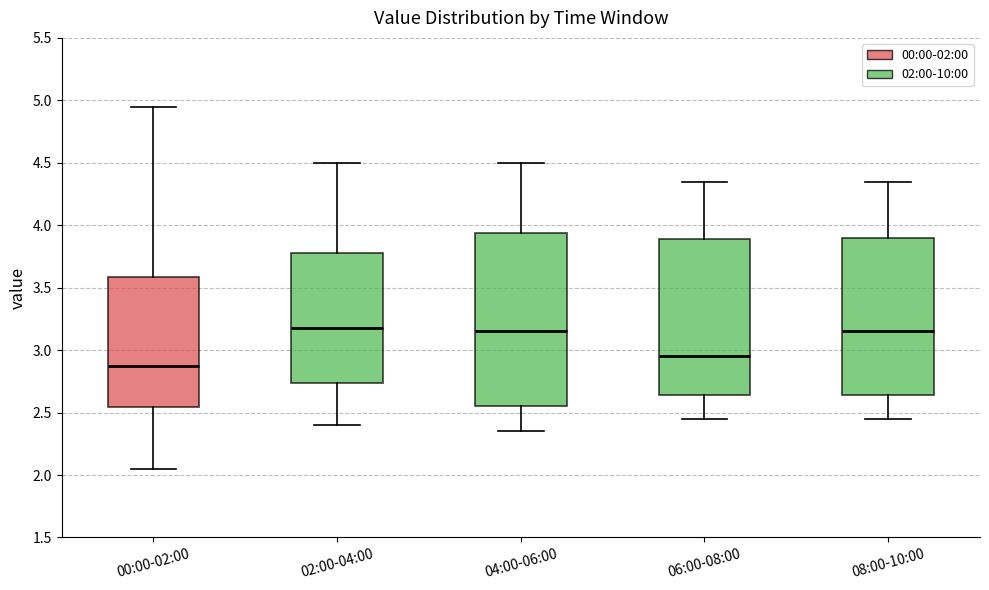

Which box is the tallest, from its lower edge to its upper edge?

04:00-06:00